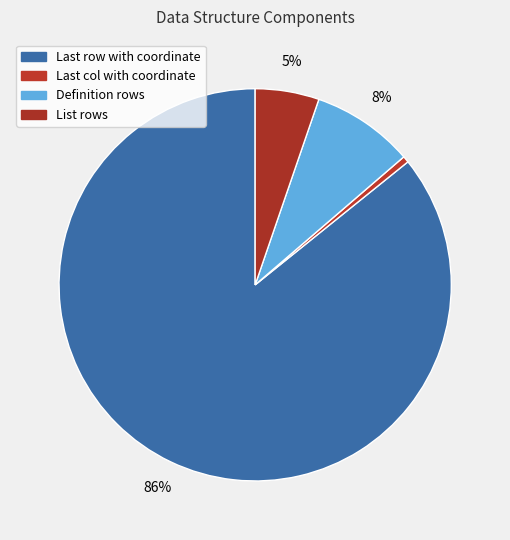

How many slices are in this pie chart?

4